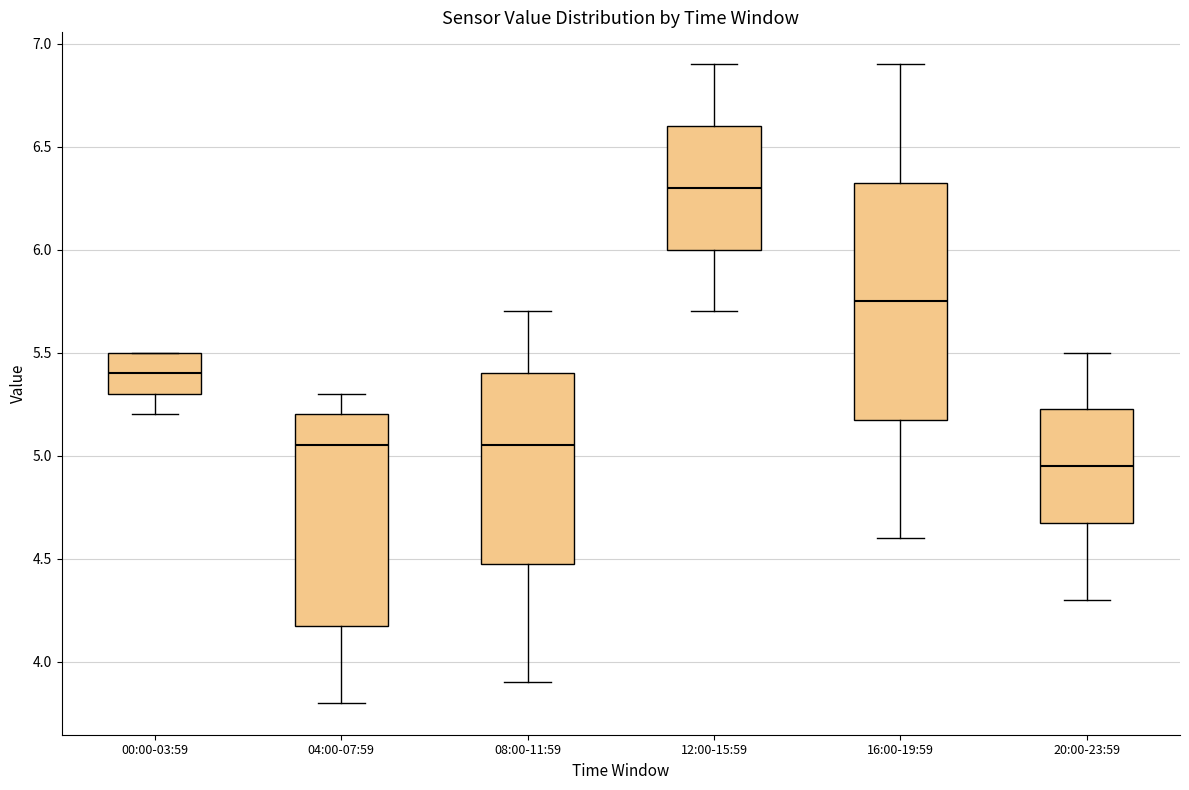

Reading left to right, read every box against the y-axis: the position of its median line, the range the box covers, and the ends of its whiskers. The values are not printed on the chart, so give them approximately, as read against the axis.

00:00-03:59: median 5.40, box 5.30 to 5.50, whiskers 5.20 to 5.50
04:00-07:59: median 5.05, box 4.20 to 5.20, whiskers 3.80 to 5.30
08:00-11:59: median 5.05, box 4.50 to 5.40, whiskers 3.90 to 5.70
12:00-15:59: median 6.30, box 6.00 to 6.60, whiskers 5.70 to 6.90
16:00-19:59: median 5.75, box 5.20 to 6.35, whiskers 4.60 to 6.90
20:00-23:59: median 4.95, box 4.70 to 5.25, whiskers 4.30 to 5.50